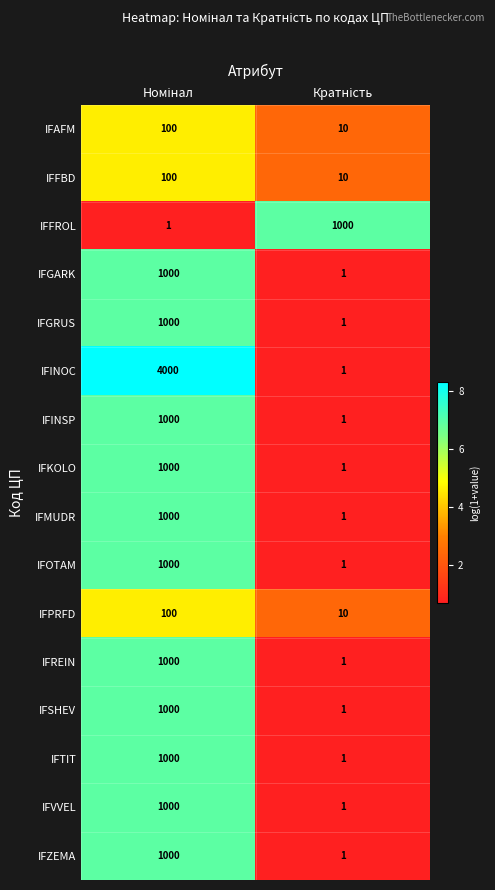

What is the highest value of the IFAFM series?

100